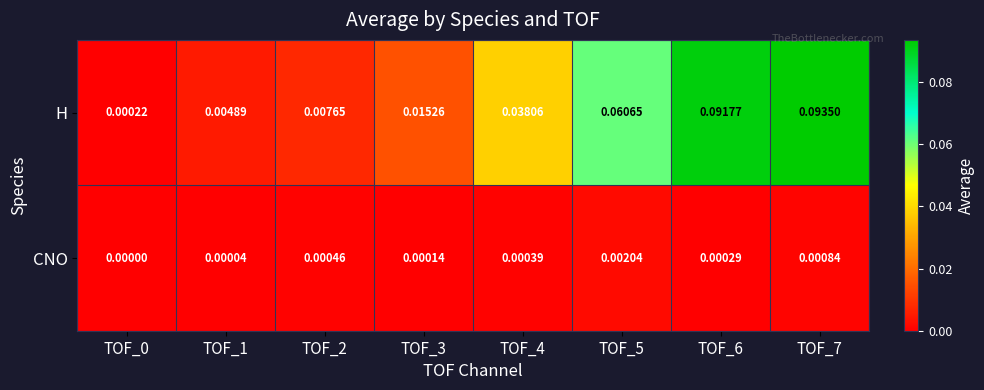

Rank the series by their maximum value, from highest to lowest.

H, CNO